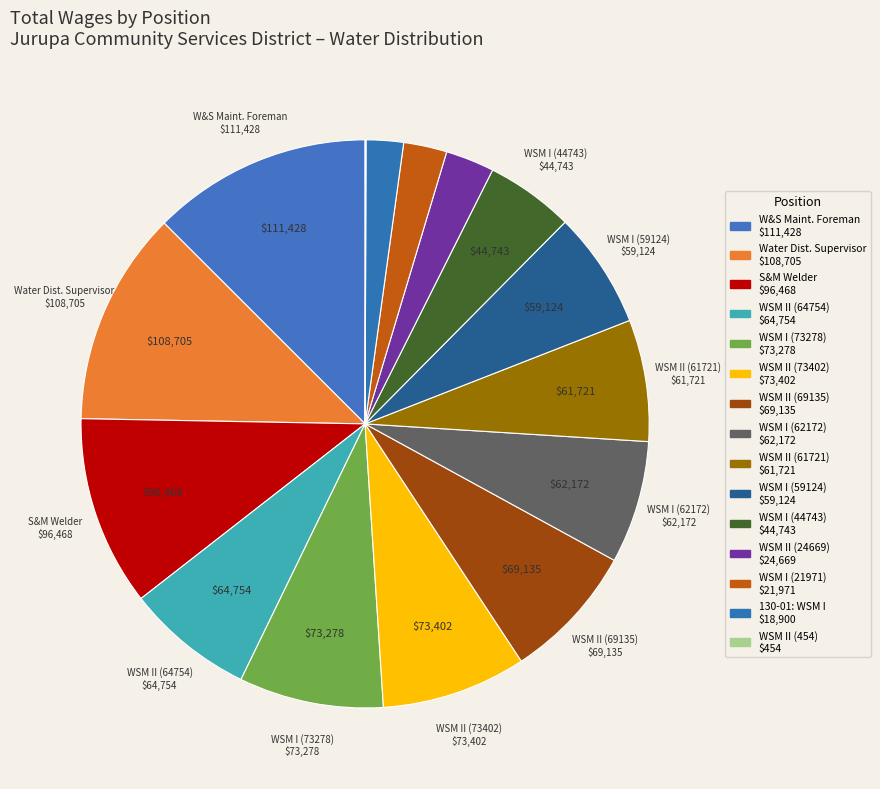

How many slices are in this pie chart?

15